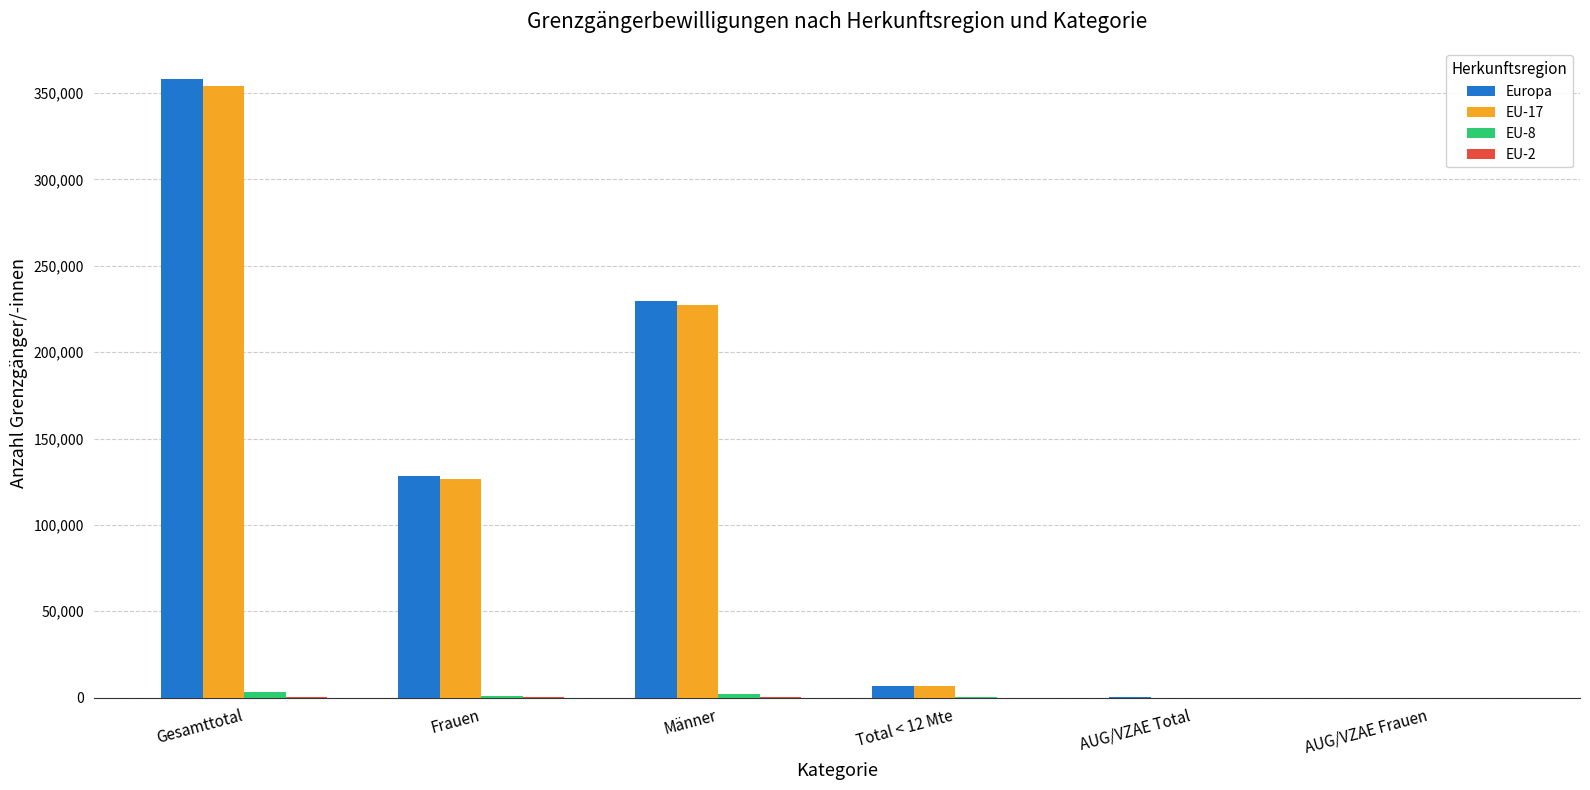

Count the number of data series in this chart.

4